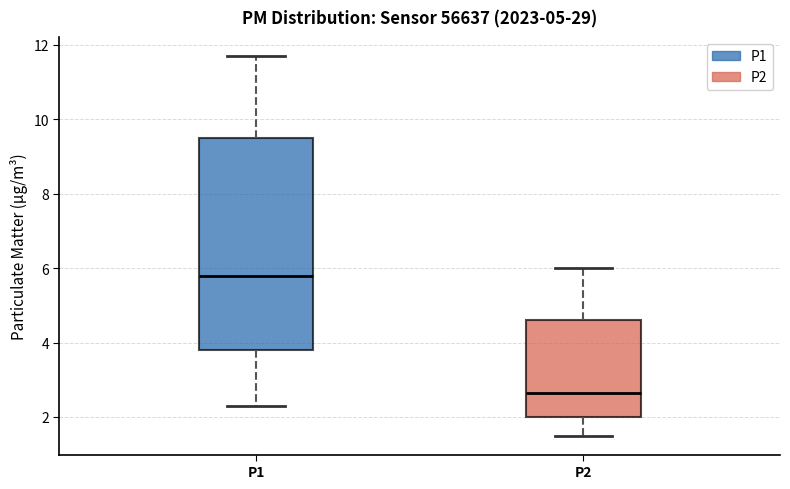

Reading left to right, transcribe this box plot: for each box, give where its median line is, the range the box spans, and where its two whiskers end, as read against the y-axis. The values are not printed on the chart, so give them approximately, as read against the axis.

P1: median 5.8, box 3.8 to 9.6, whiskers 2.4 to 11.8
P2: median 2.6, box 2.0 to 4.6, whiskers 1.6 to 6.0